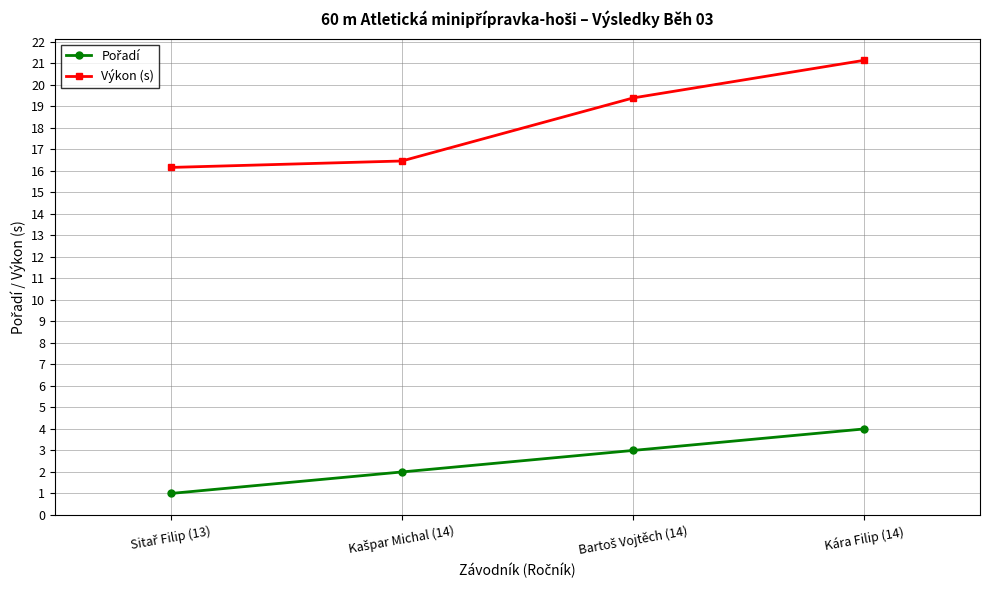

What is the label of the 4th point from the left?

Kára Filip (14)